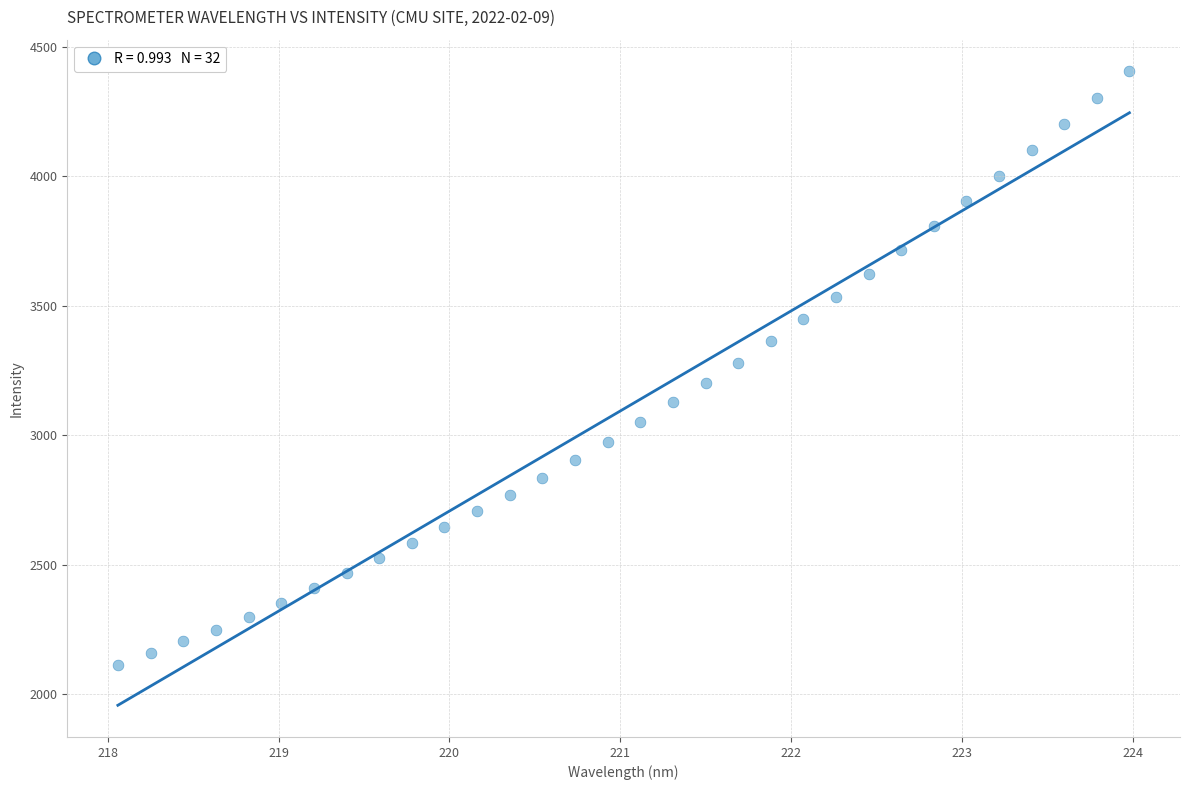

What is the range of Y values (max minus min)?

2293.0